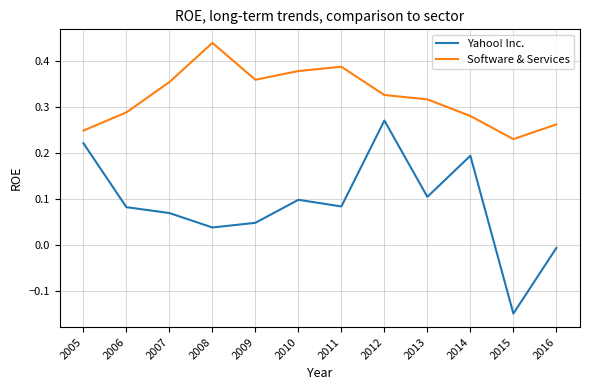

At which category does Software & Services reach its first local peak?

2008